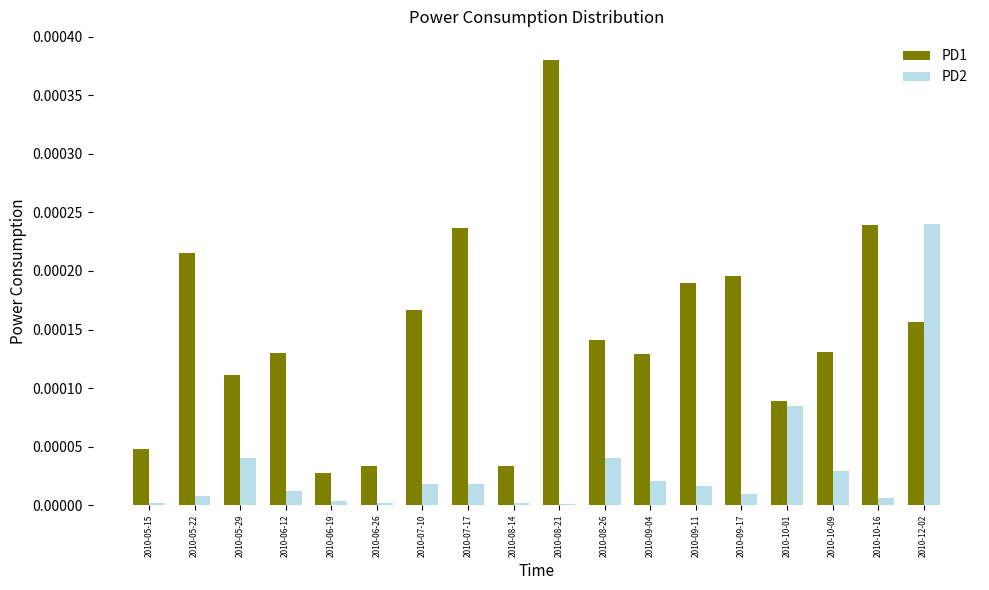

The PD2 series shows 0.0 at 2010-05-22. True or false?

True